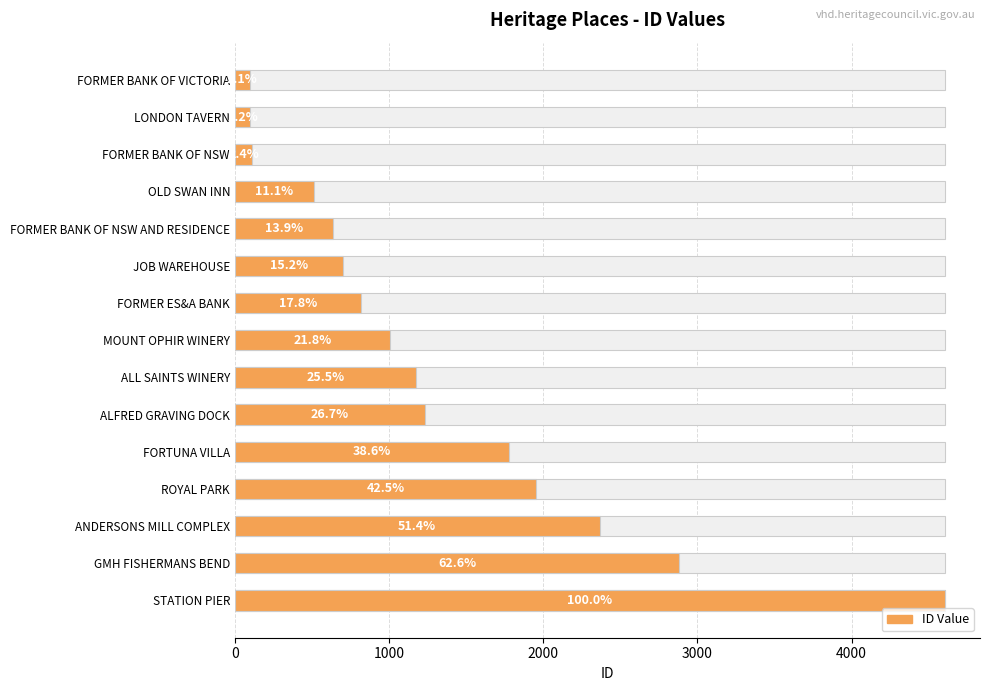

True or false: the data shows 1376 at STATION PIER.

False